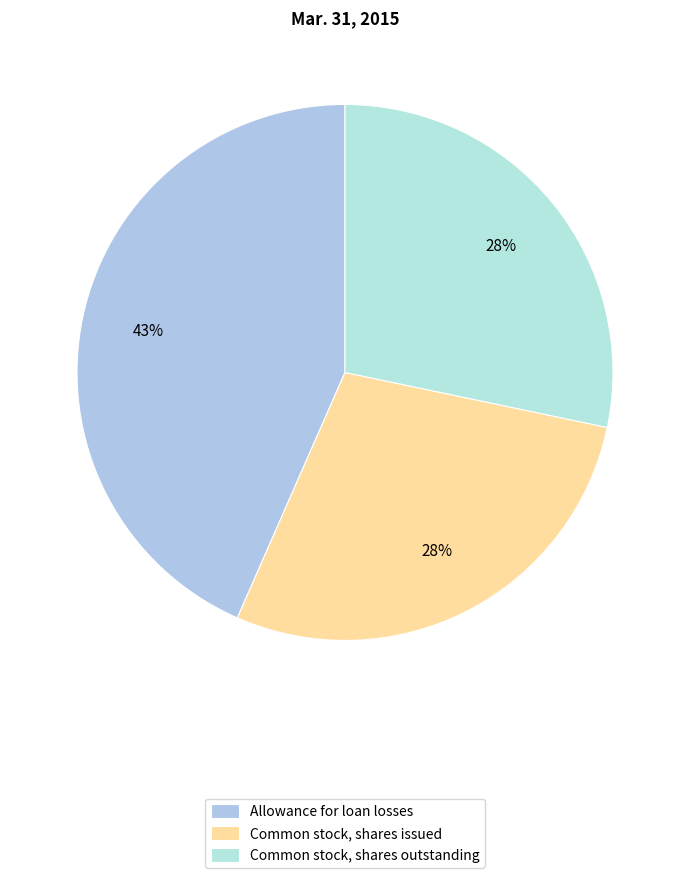

How many slices are in this pie chart?

3